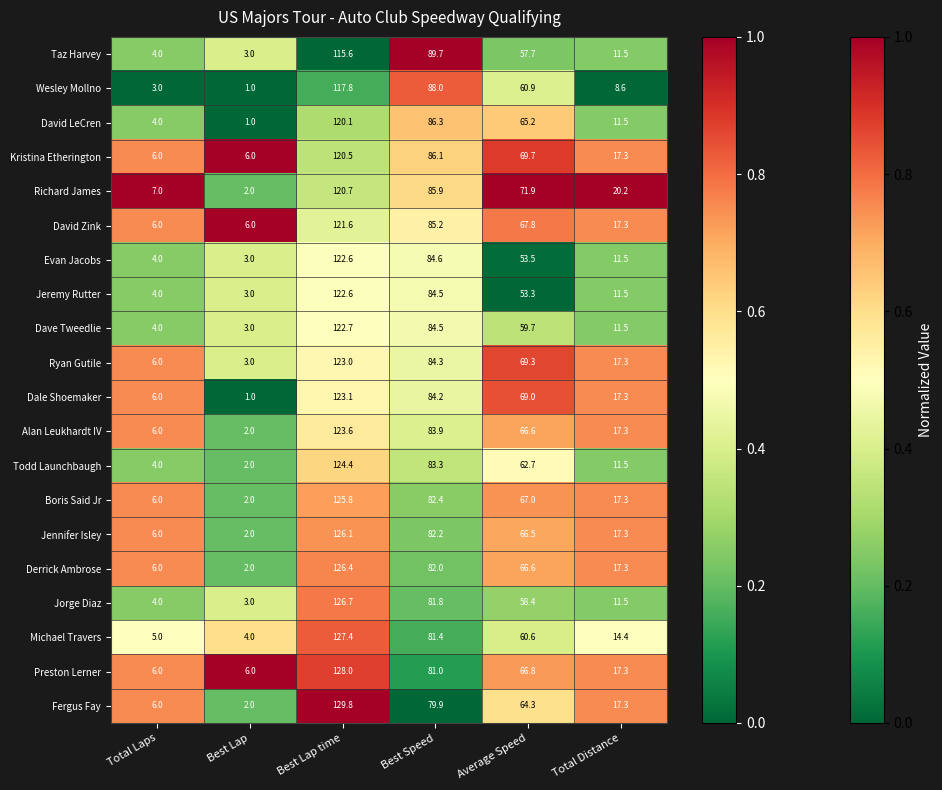

Between Average Speed and Total Distance, which series saw the biggest shift?

David LeCren